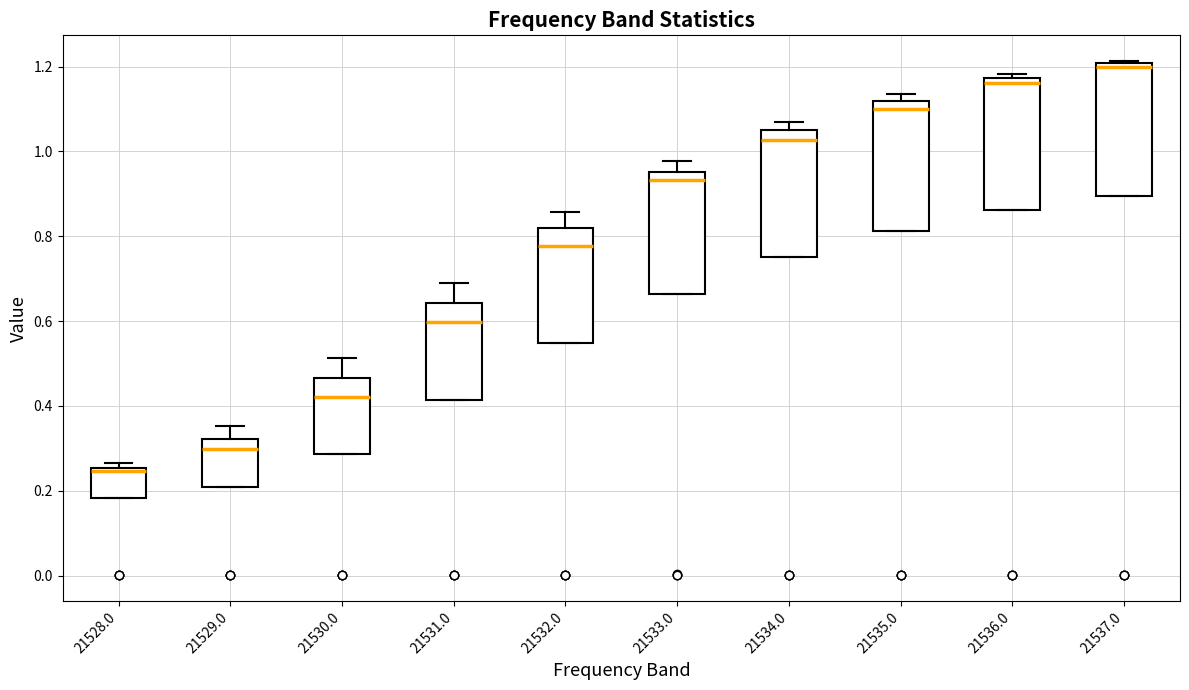

Which box has the highest median line?

21537.0